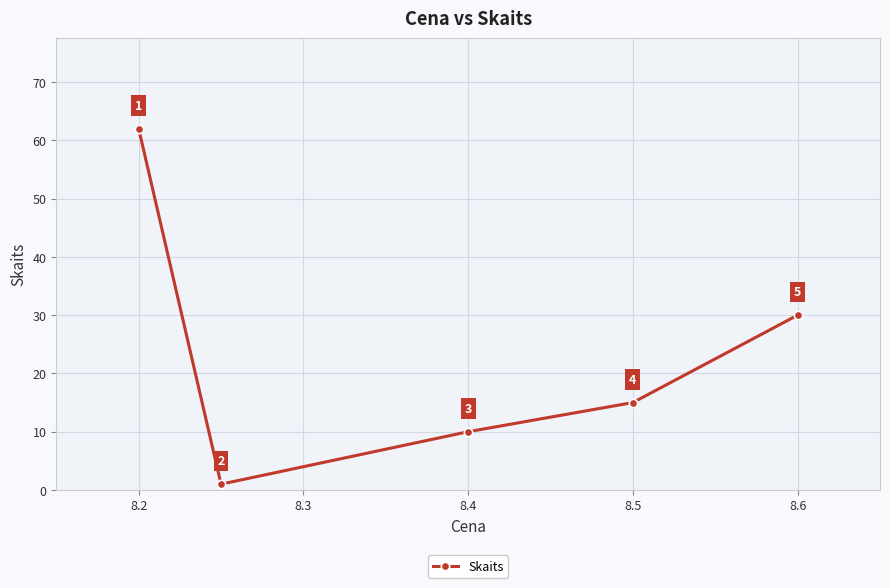

How many values are below 15?

2